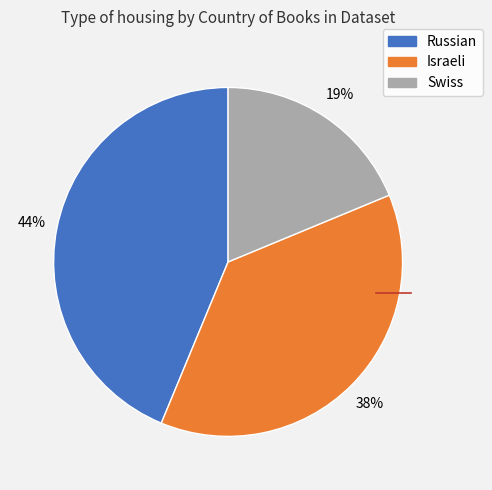

The Russian slice represents 44% of the pie. True or false?

True